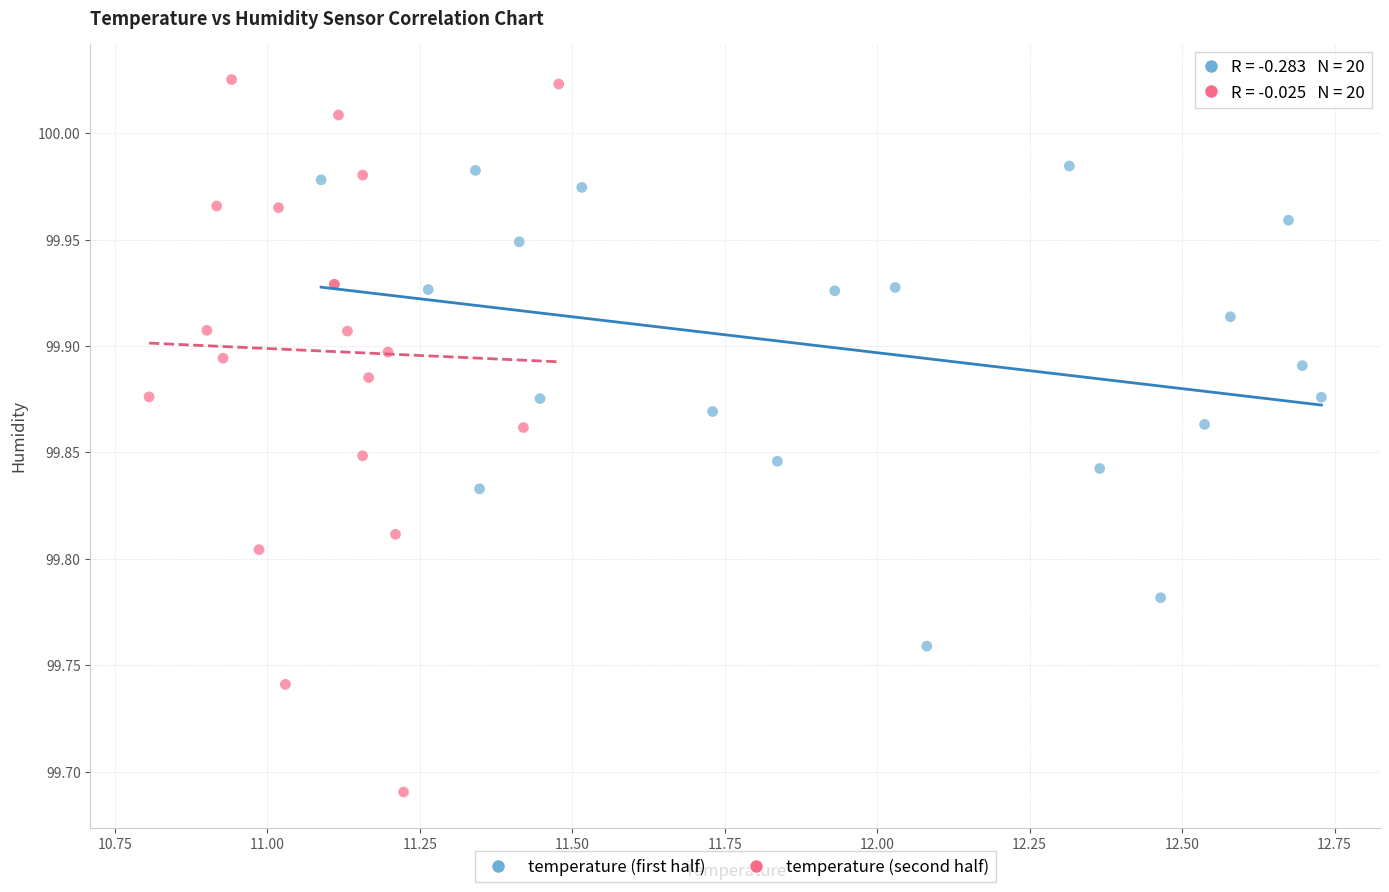

Which series contains the lowest Y value?

temperature (second half)